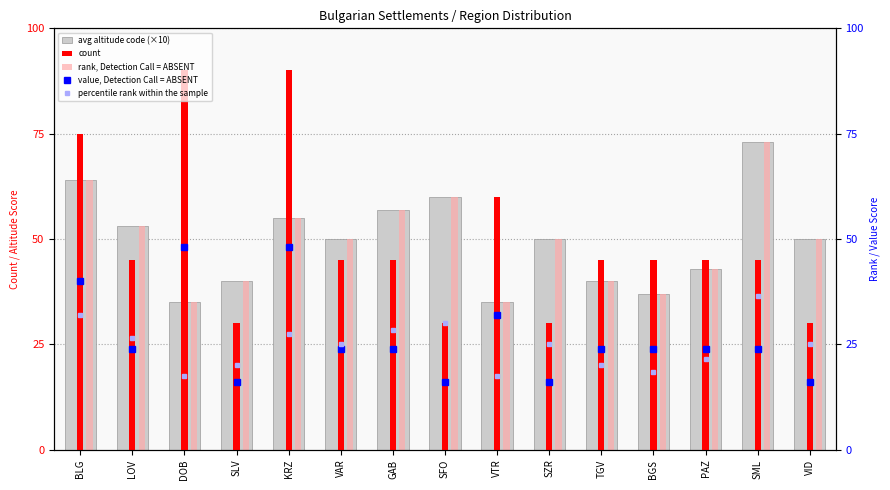

At how many categories does at least one series exceed 49?

11